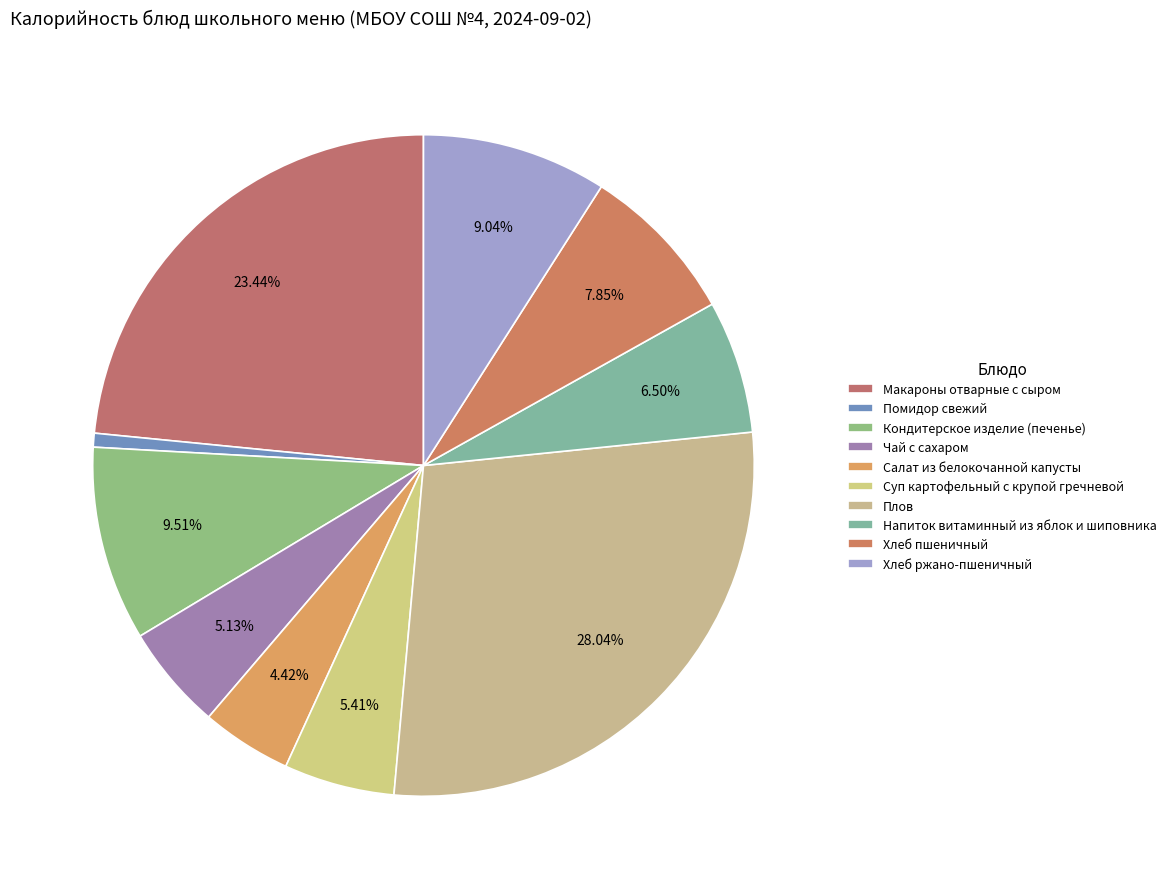

Rank the categories by value from highest to lowest.

Плов, Макароны отварные с сыром, Кондитерское изделие (печенье), Хлеб ржано-пшеничный, Хлеб пшеничный, Напиток витаминный из яблок и шиповника, Суп картофельный с крупой гречневой, Чай с сахаром, Салат из белокочанной капусты, Помидор свежий